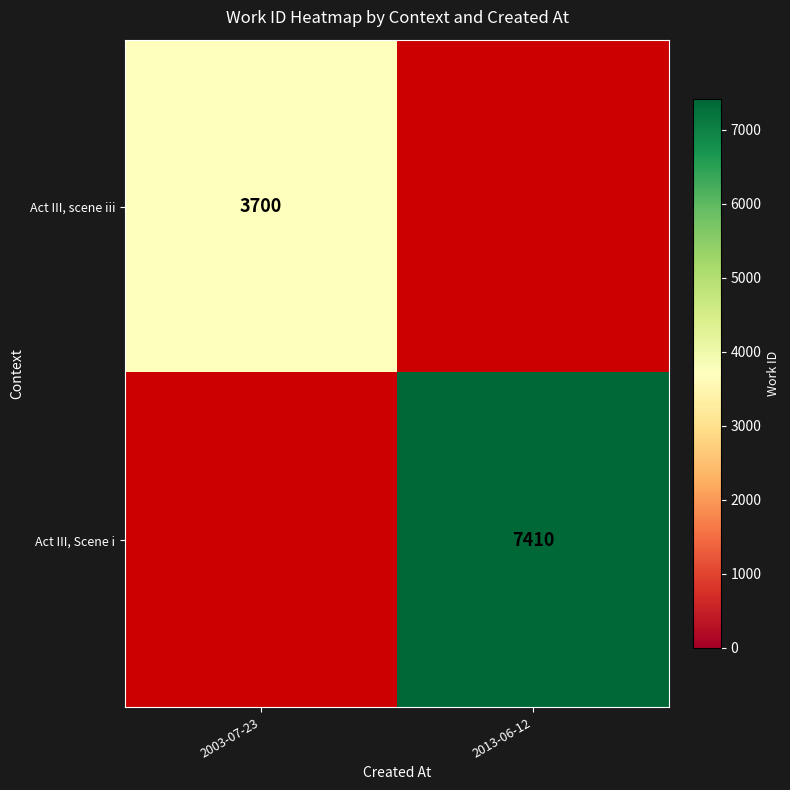

The value of Act III, scene iii at 2003-07-23 is 3700. True or false?

True